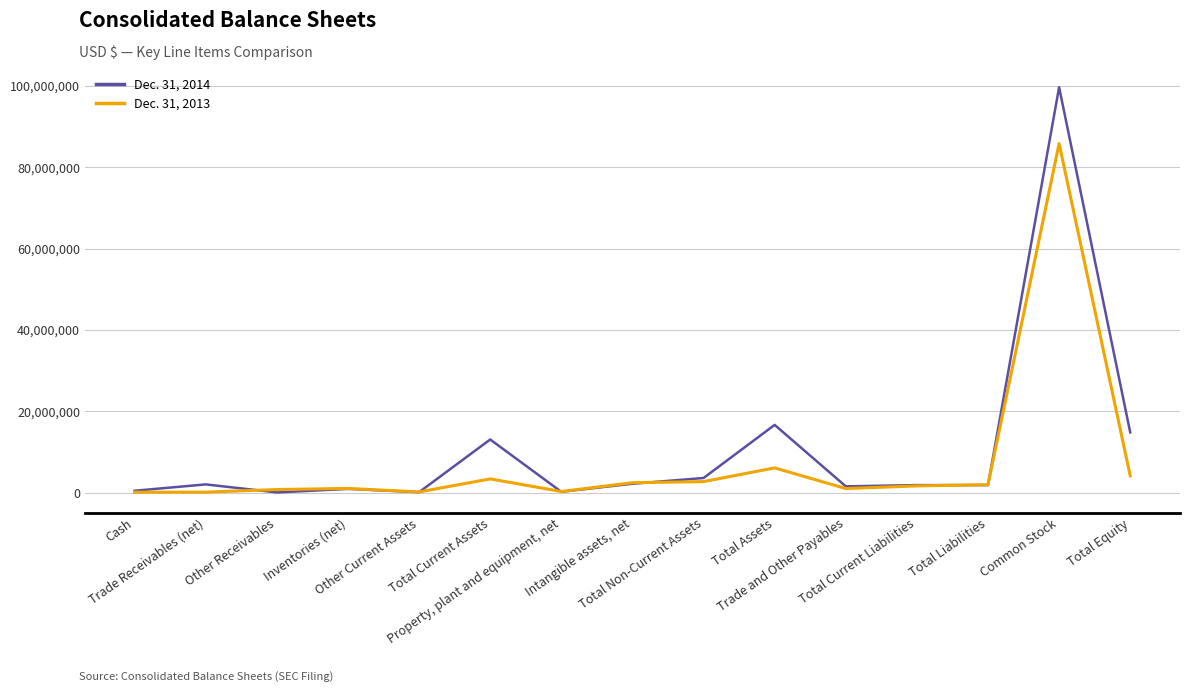

Between Total Current Assets and Trade and Other Payables, which series saw the biggest shift?

Dec. 31, 2014